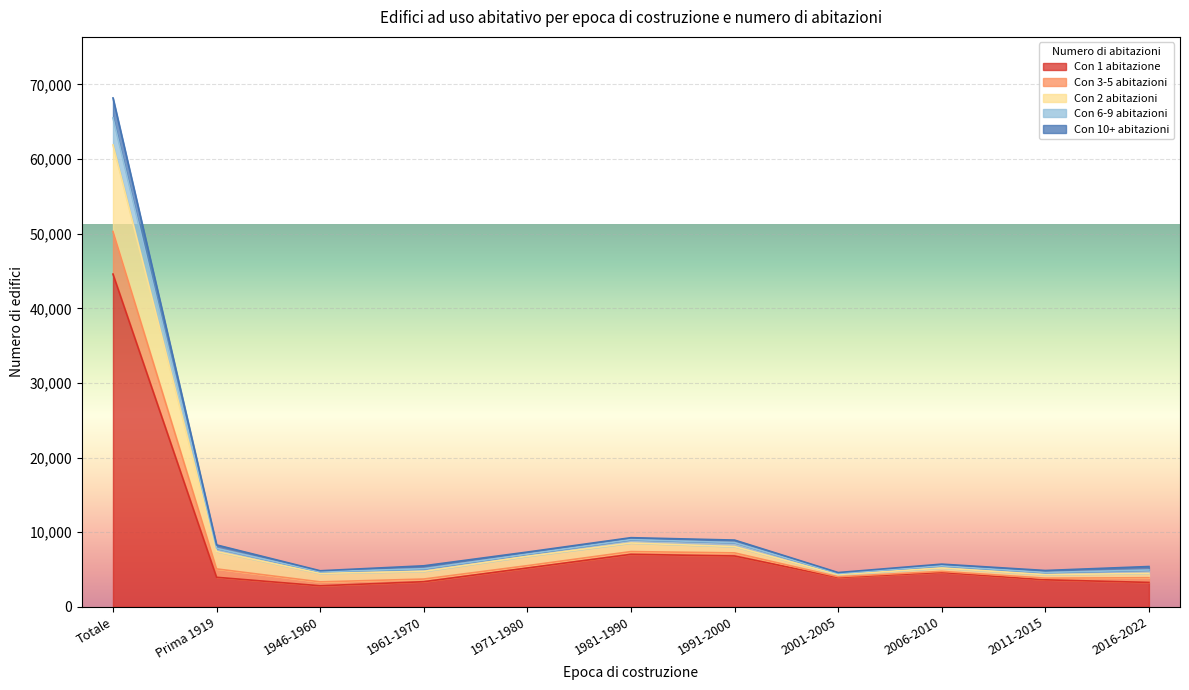

Between 2001-2005 and 2011-2015, which is larger?

2001-2005